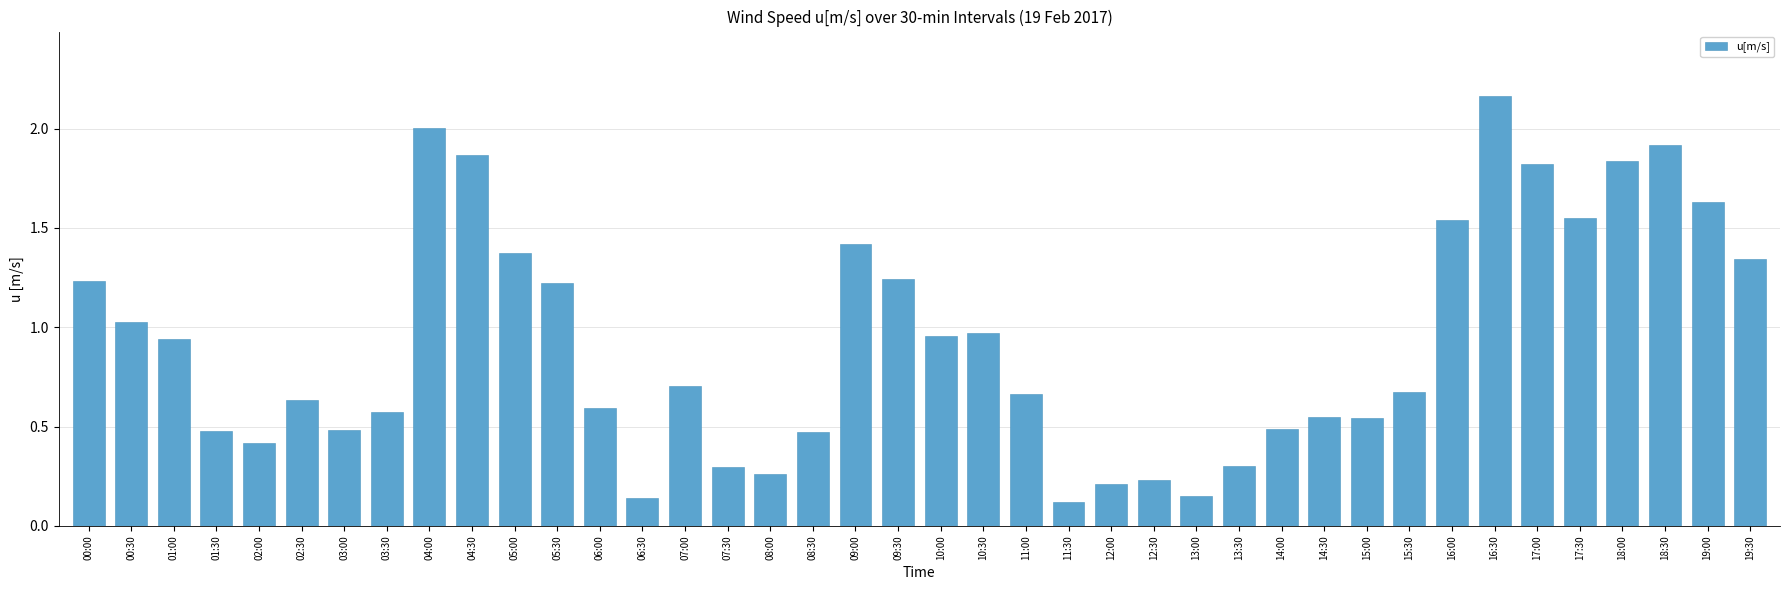

What is the sum of the values at 17:00 and 04:00?

3.8